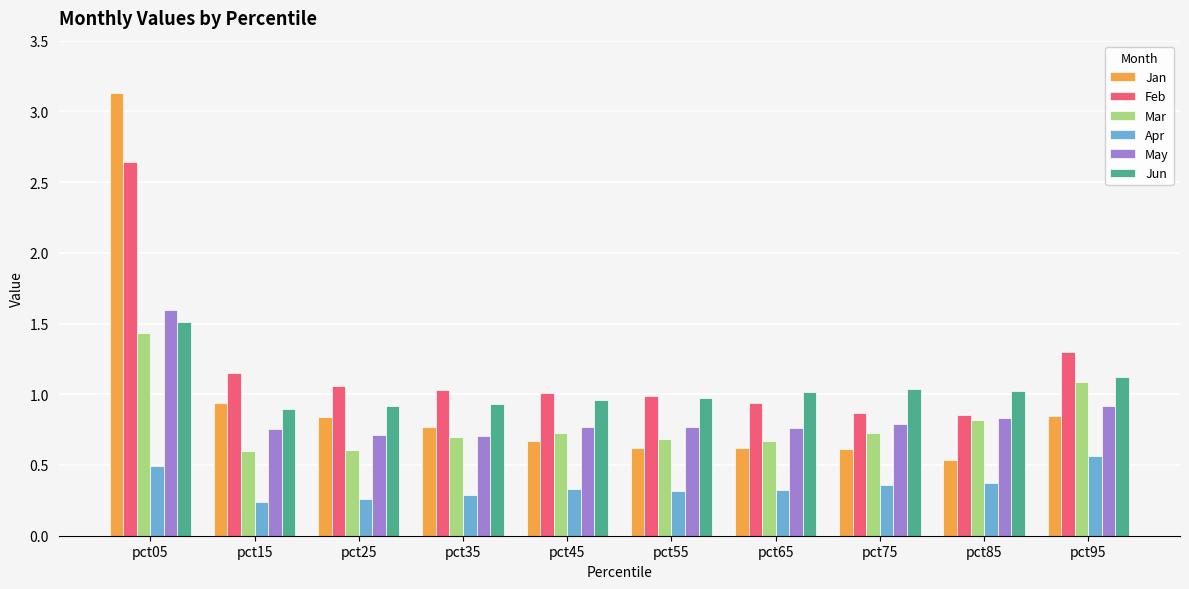

The value of Feb at pct85 is 0.9. True or false?

True